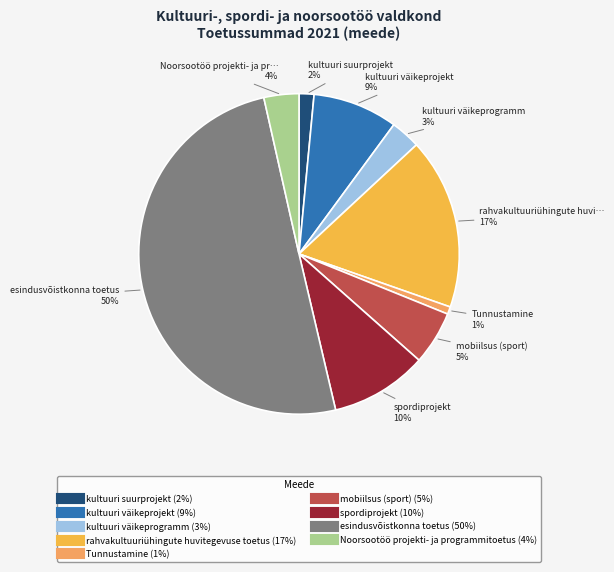

True or false: mobiilsus (sport) accounts for 14% of the total.

False